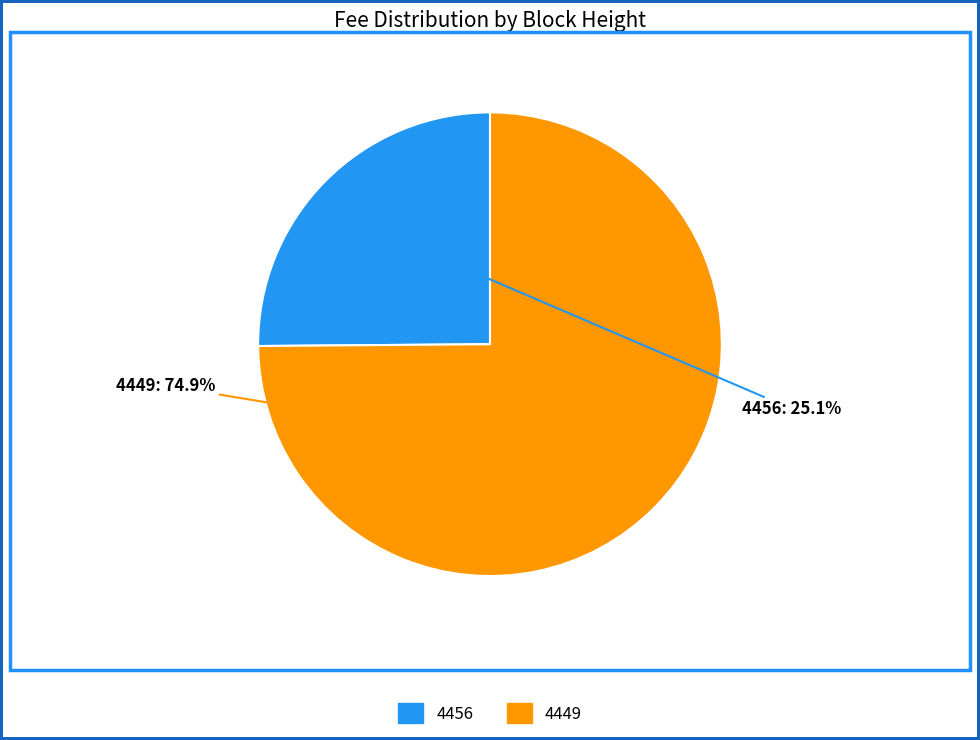

Which category has the smallest portion of the pie?

4456